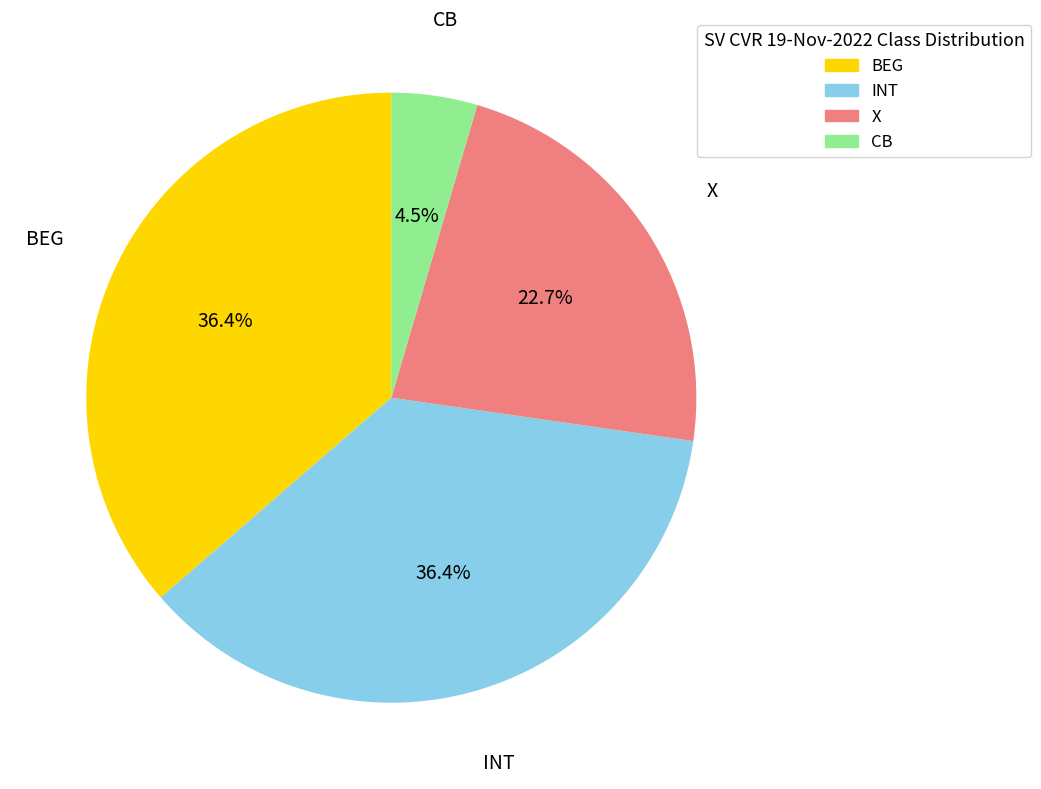

Combined, do CB and BEG account for over 50%?

No